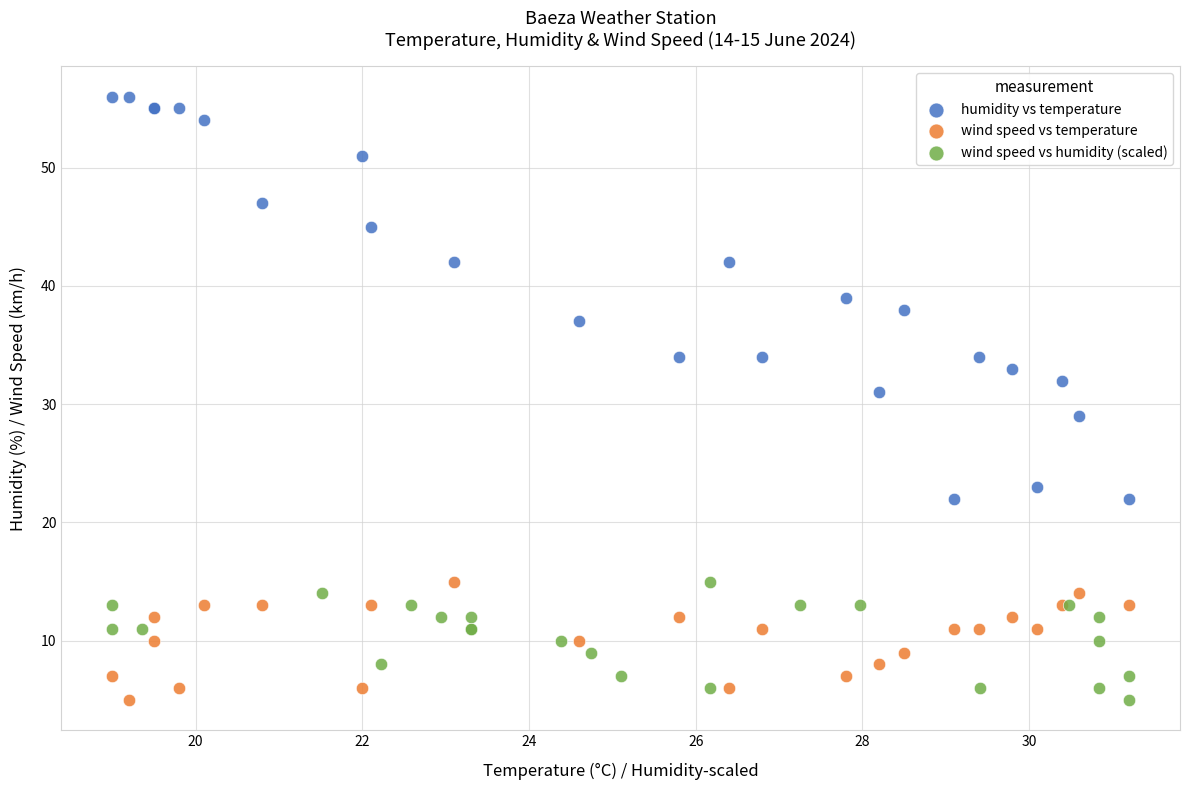

What are all the series names shown in the legend?

humidity vs temperature, wind speed vs temperature, wind speed vs humidity (scaled)